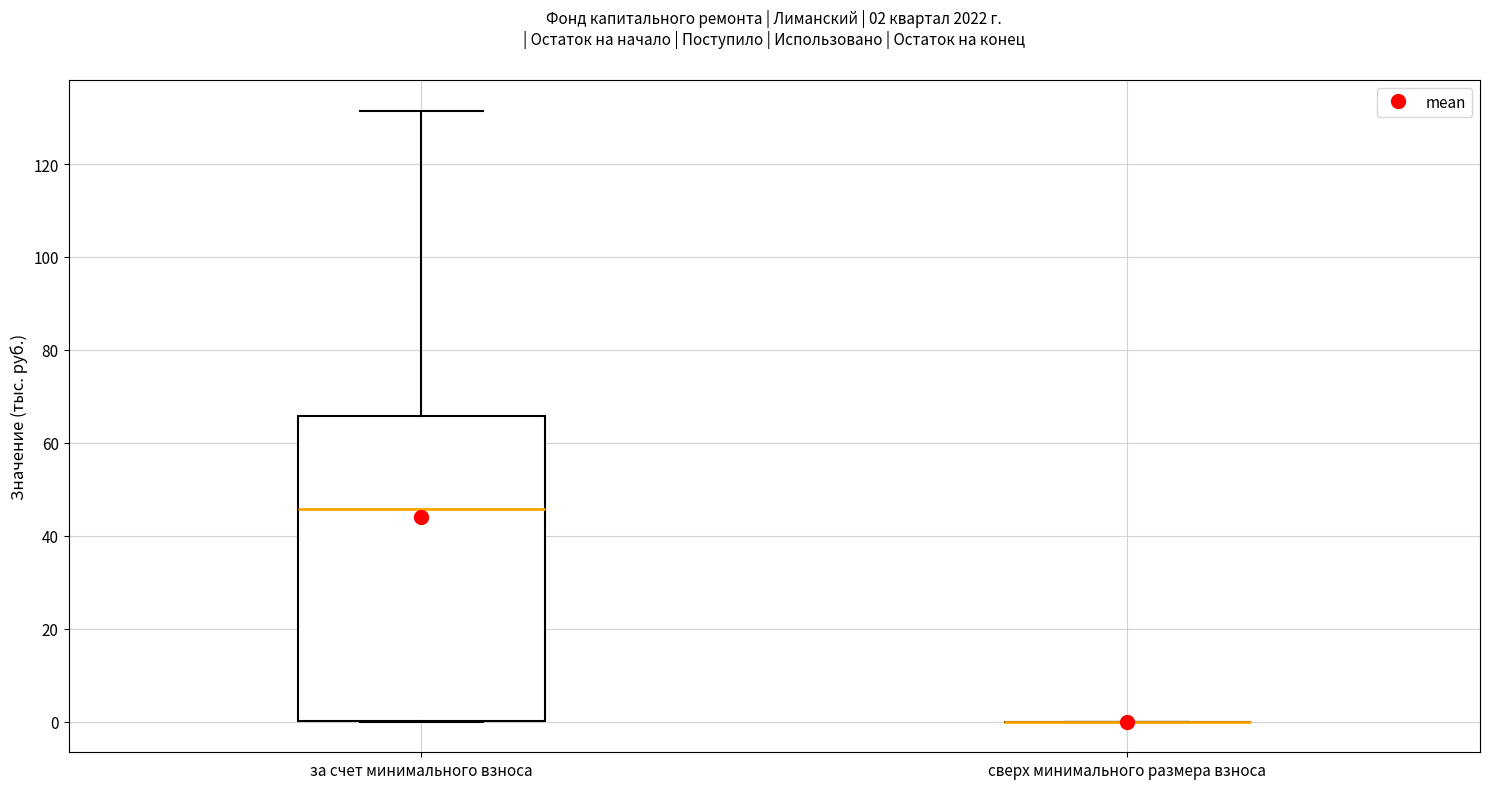

Comparing the boxes themselves (not the whiskers), which one is the tallest?

за счет минимального взноса